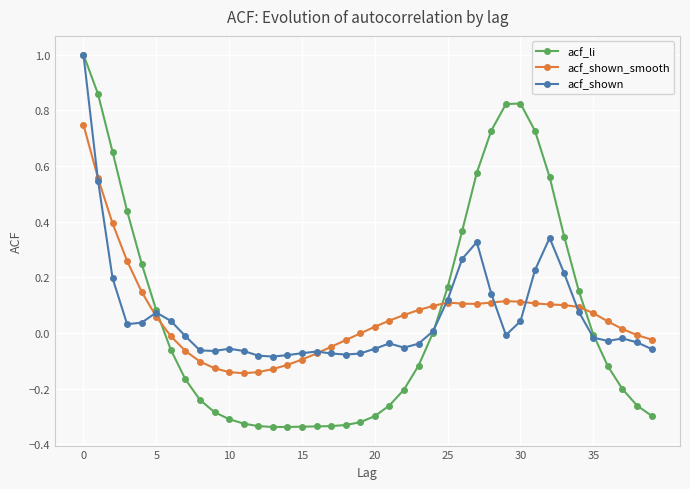

How many times do acf_li and acf_shown_smooth cross each other?

3